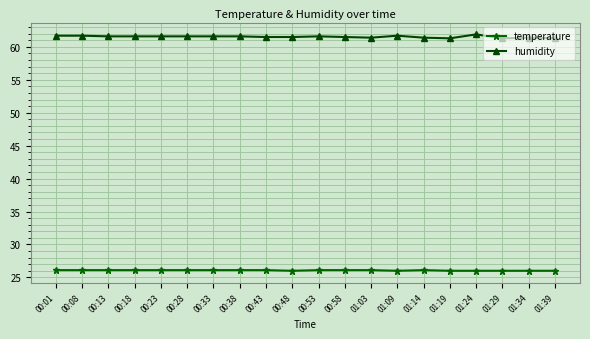

True or false: humidity and temperature cross at least once.

False